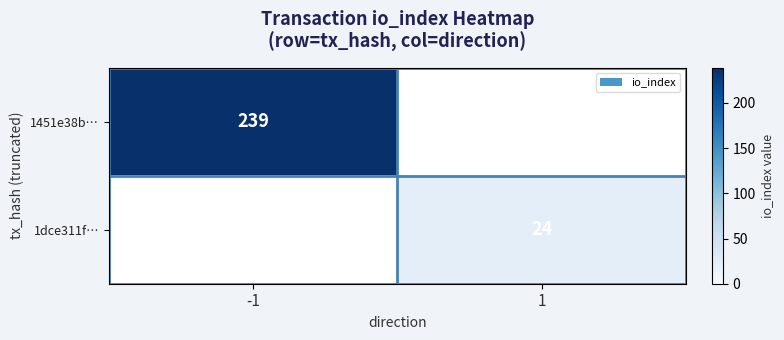

At which category does the chart reach its minimum across all series?

1